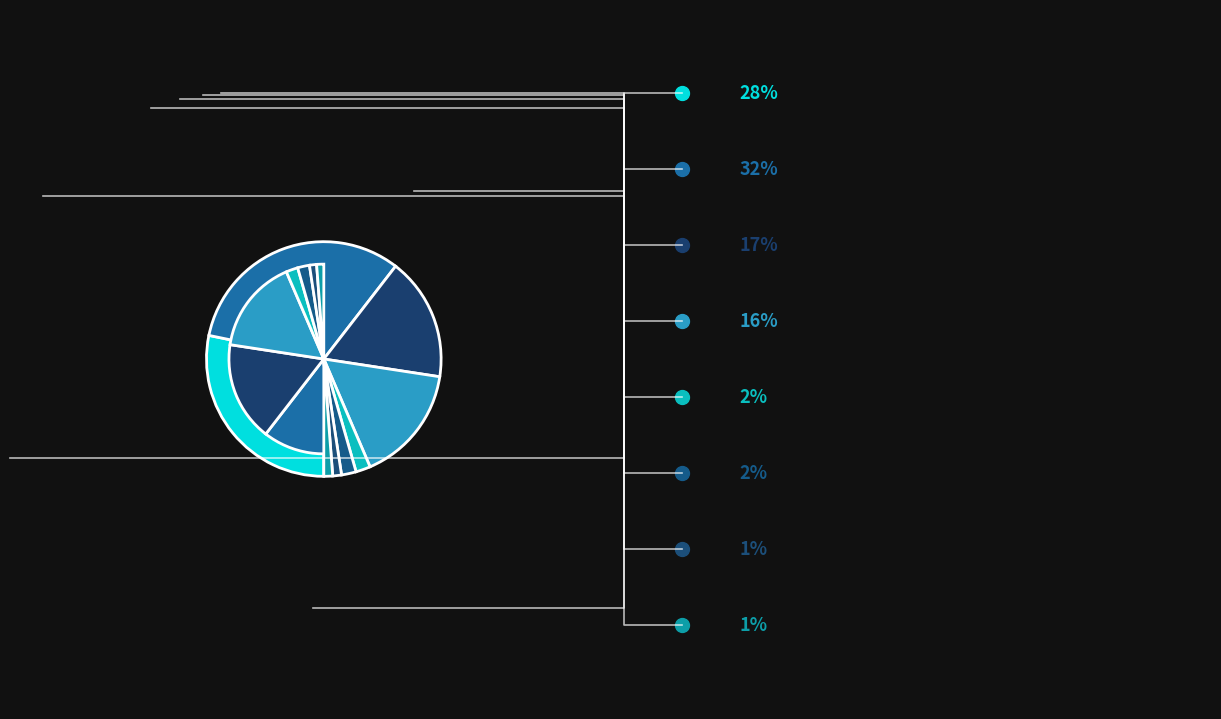

To the nearest percent, what is the difference between the largest and smallest slice percentages?

31%